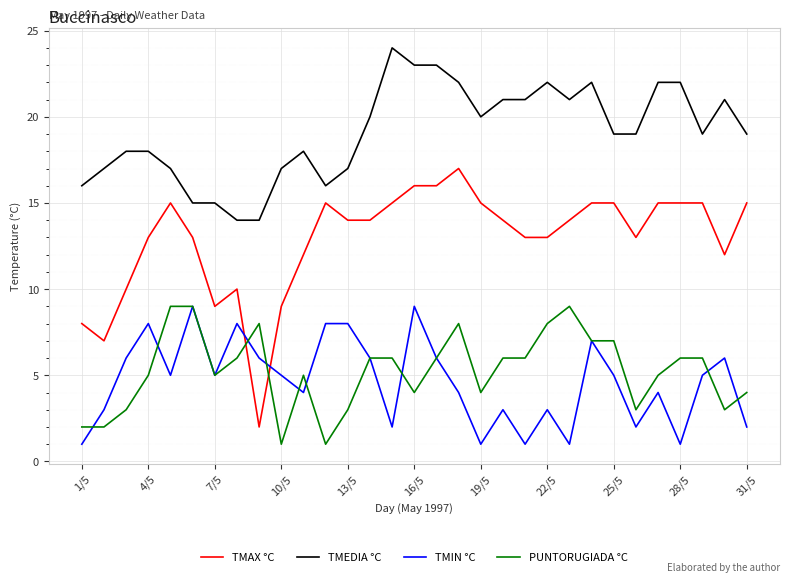

True or false: TMEDIA °C and TMIN °C intersect in this chart.

False